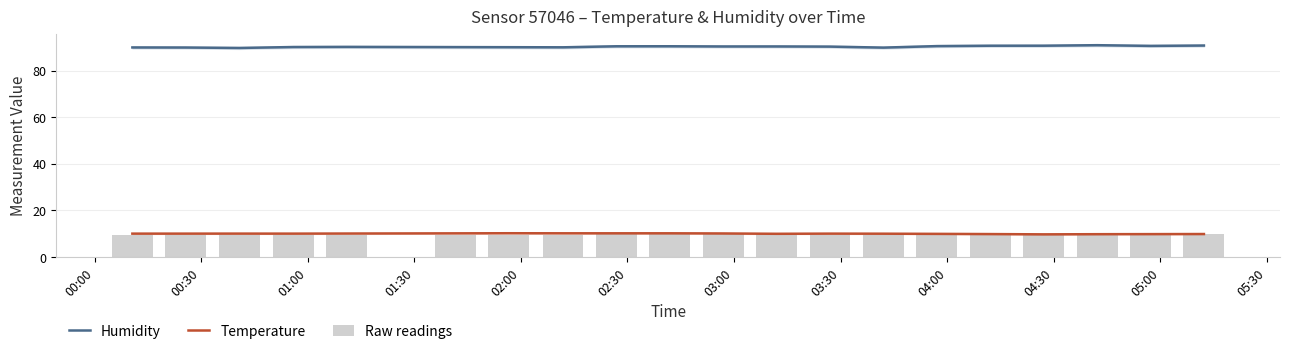

Reading right to left, what are all the values shown in this chart?

Humidity: 90.7	90.6	90.9	90.7	90.7	90.5	89.8	90.3	90.3	90.3	90.4	90.4	90.0	90.0	90.1	90.2	90.1	89.7	89.9	89.9
Temperature: 9.9	9.8	9.8	9.8	9.9	10.0	10.0	10.1	10.0	10.1	10.2	10.2	10.2	10.2	10.2	10.1	10.1	10.1	10.1	10.1
Raw readings: 9.8	9.8	9.8	9.8	9.8	9.7	9.5	9.7	9.7	9.7	9.7	9.7	9.6	9.6	9.6	9.6	9.6	9.5	9.6	9.6